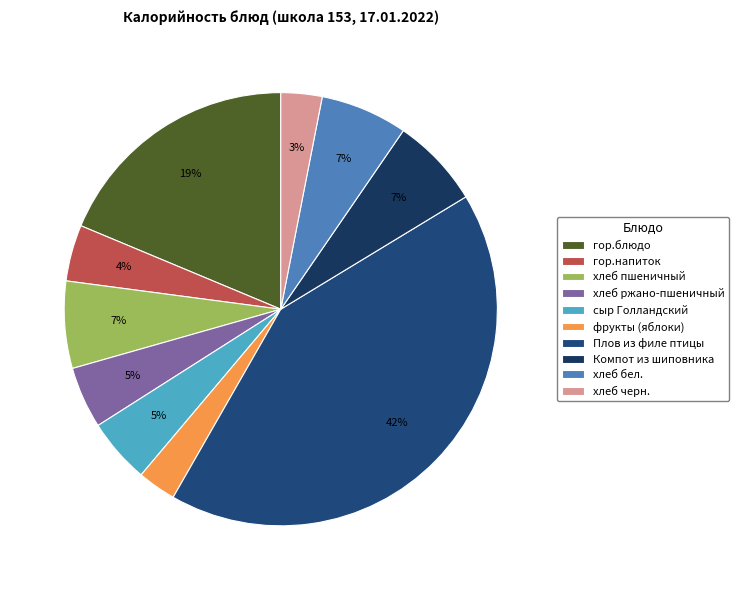

Between гор.напиток and гор.блюдо, which is larger?

гор.блюдо